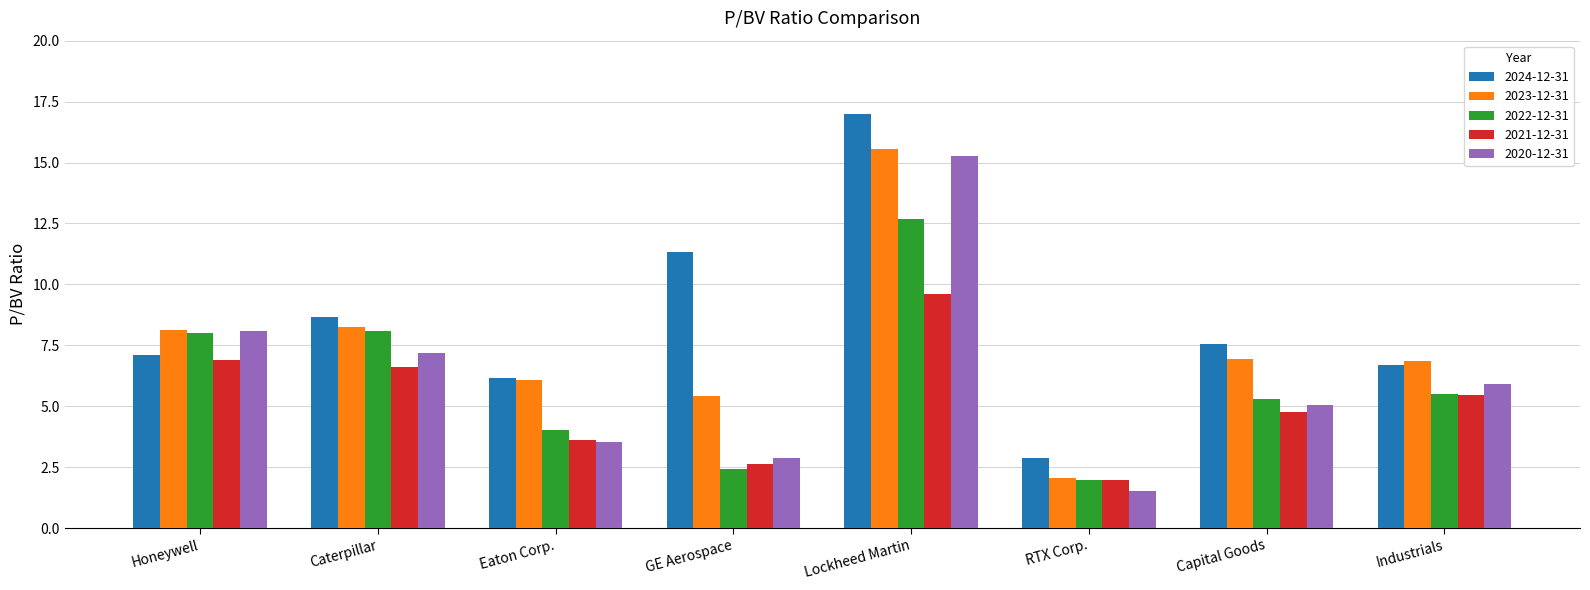

What is the value of the 2024-12-31 bar at the 5th from the left?

17.0